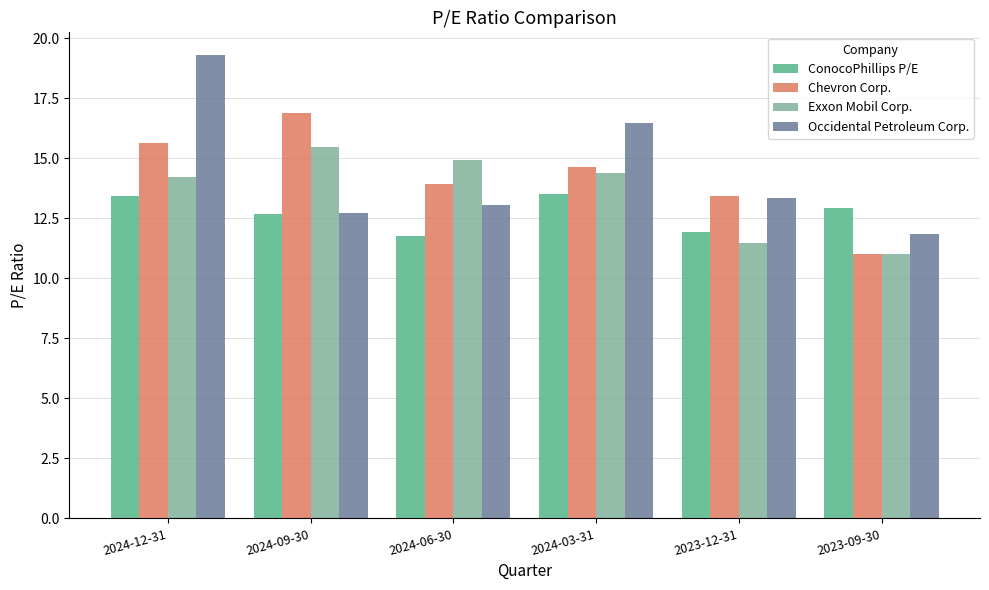

What is the sum of all Exxon Mobil Corp. values?

81.5